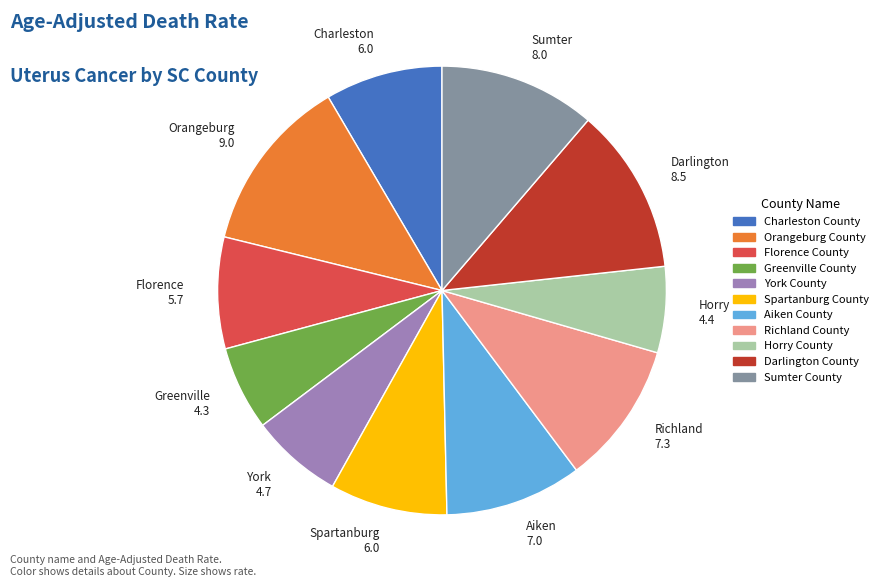

Which has a higher value, Horry County or Charleston County?

Charleston County